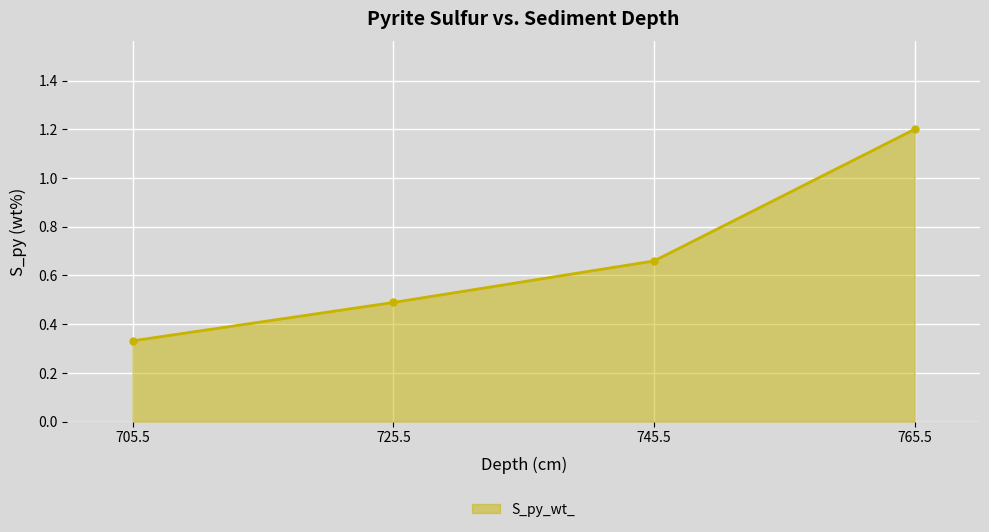

What is the sum of all values?

2.7